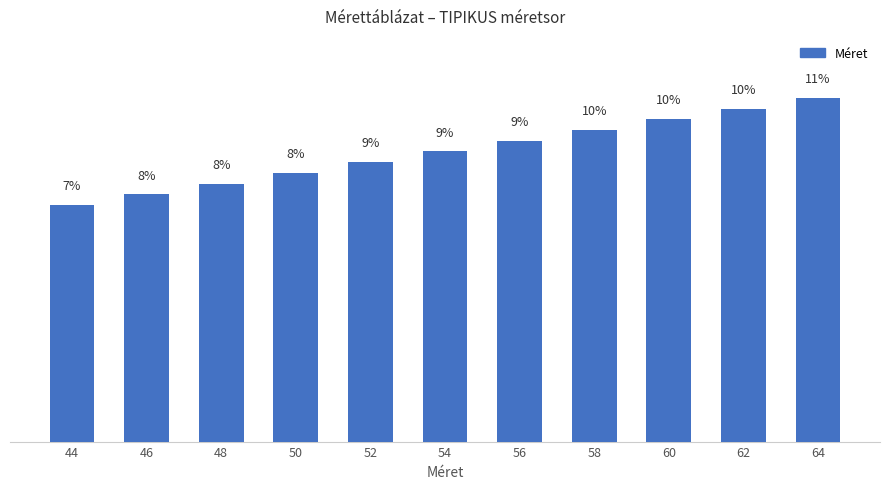

What is the change in value from 48 to 52?

+0.7